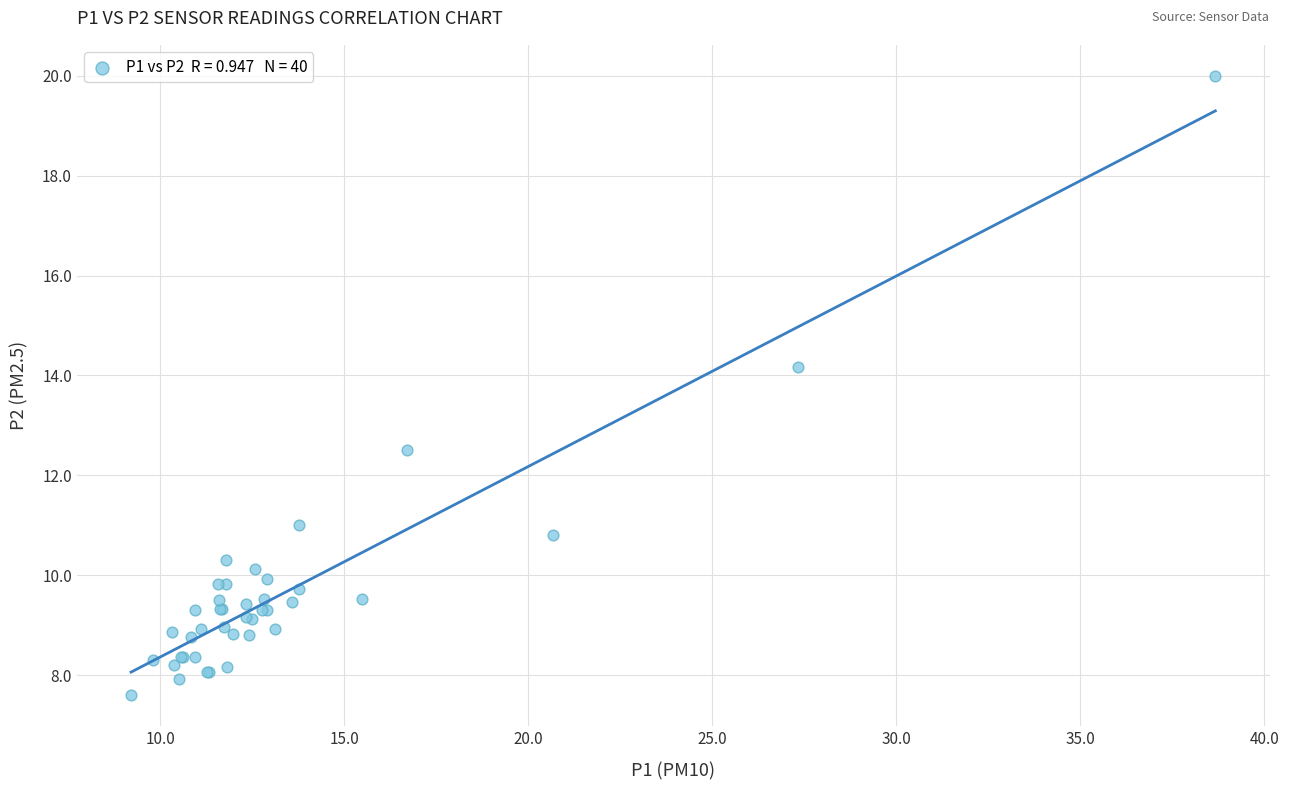

What Y value in the scatter plot is closest to 13?

12.5